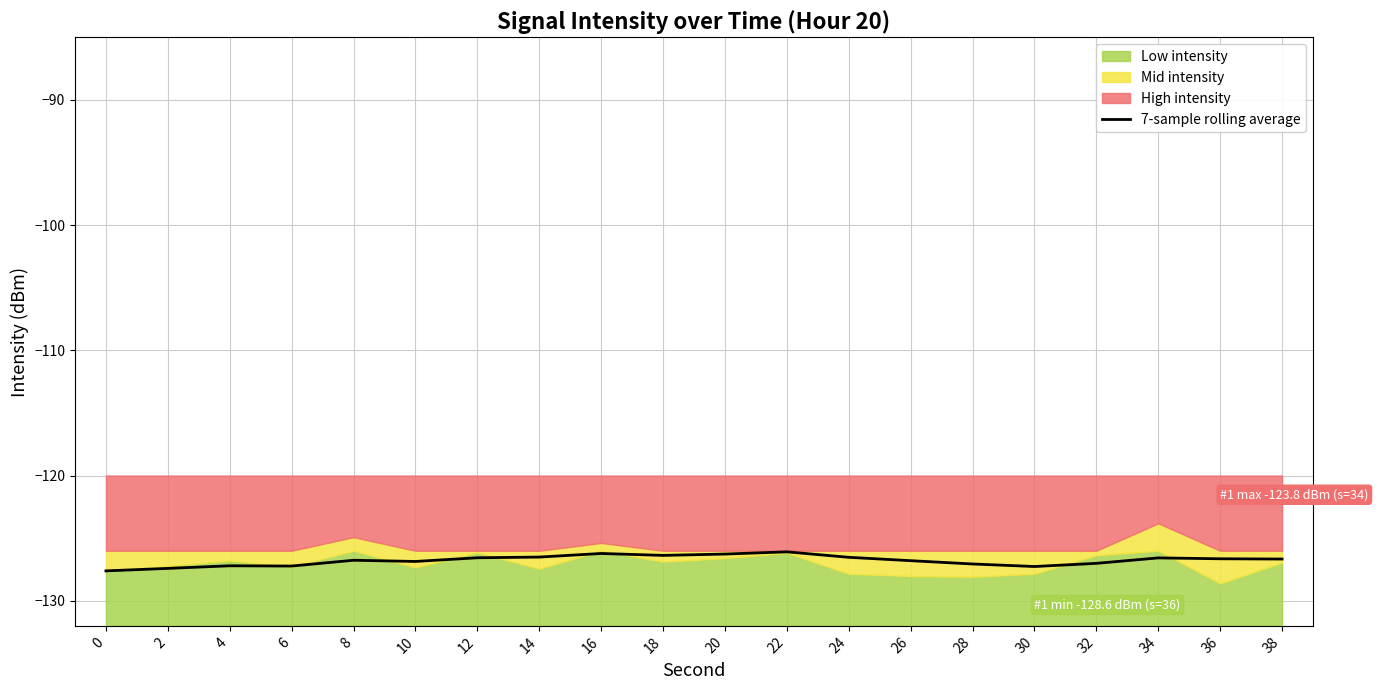

What is the value of the 9th point from the left?

-126.2